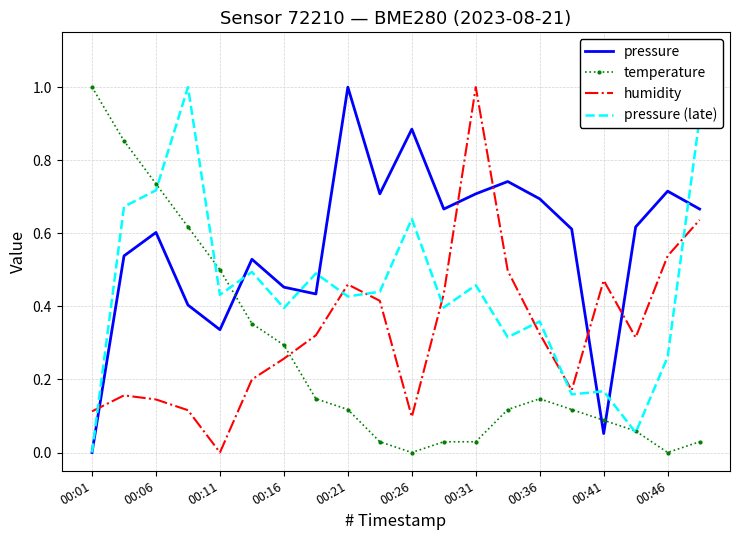

Which series has the largest total across all categories?

pressure